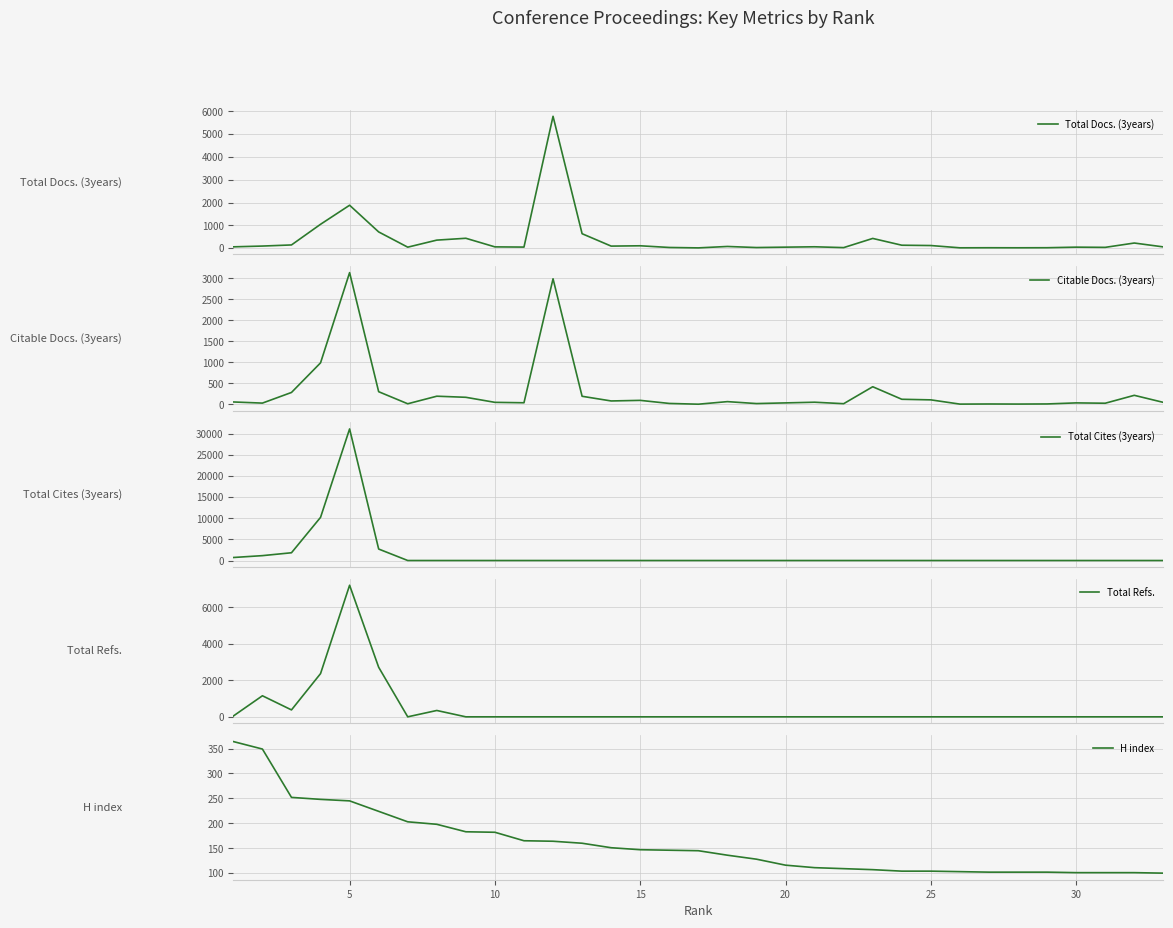

What is the difference between the maximum and second lowest values in the H index series?

263